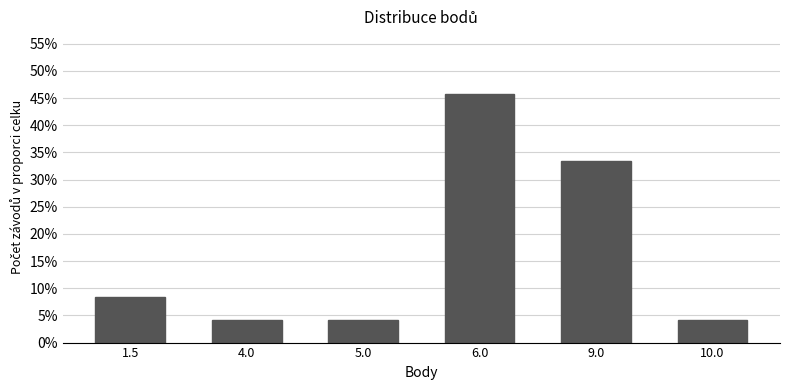

Reading left to right, list all the values displayed in this chart.

8.3	4.2	4.2	45.8	33.3	4.2